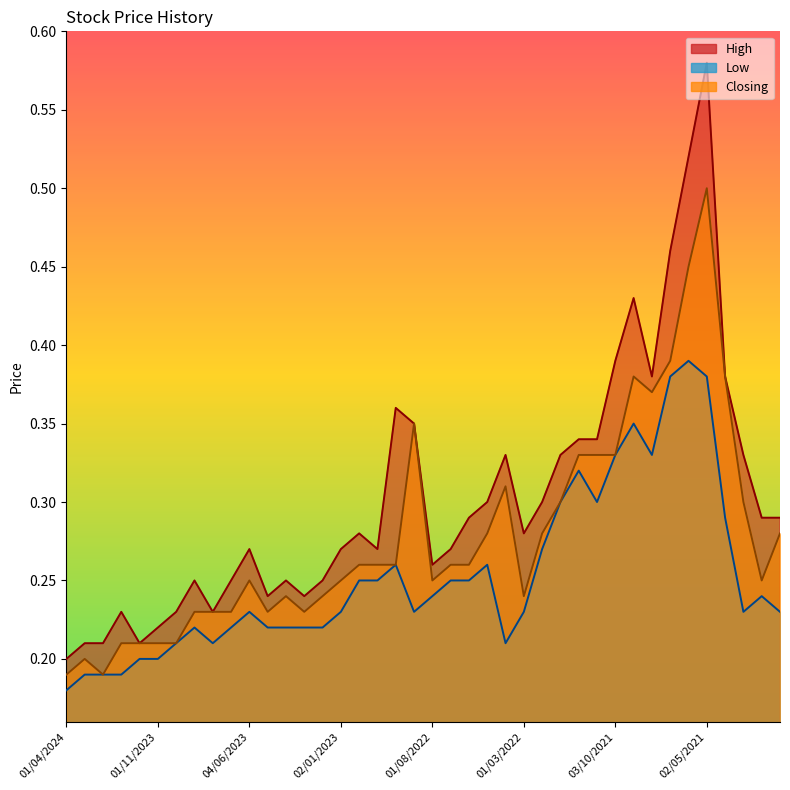

Reading right to left, extract all data points from this chart.

High: 03/01/2021=0.3	01/02/2021=0.3	01/03/2021=0.3	01/04/2021=0.4	02/05/2021=0.6	01/06/2021=0.5	01/07/2021=0.5	01/08/2021=0.4	01/09/2021=0.4	03/10/2021=0.4	01/11/2021=0.3	01/12/2021=0.3	02/01/2022=0.3	01/02/2022=0.3	01/03/2022=0.3	03/04/2022=0.3	08/05/2022=0.3	01/06/2022=0.3	03/07/2022=0.3	01/08/2022=0.3	01/09/2022=0.3	02/10/2022=0.4	01/11/2022=0.3	01/12/2022=0.3	02/01/2023=0.3	01/02/2023=0.2	01/03/2023=0.2	02/04/2023=0.2	01/05/2023=0.2	04/06/2023=0.3	02/07/2023=0.2	01/08/2023=0.2	03/09/2023=0.2	01/10/2023=0.2	01/11/2023=0.2	03/12/2023=0.2	02/01/2024=0.2	01/02/2024=0.2	03/03/2024=0.2	01/04/2024=0.2
Low: 03/01/2021=0.2	01/02/2021=0.2	01/03/2021=0.2	01/04/2021=0.3	02/05/2021=0.4	01/06/2021=0.4	01/07/2021=0.4	01/08/2021=0.3	01/09/2021=0.3	03/10/2021=0.3	01/11/2021=0.3	01/12/2021=0.3	02/01/2022=0.3	01/02/2022=0.3	01/03/2022=0.2	03/04/2022=0.2	08/05/2022=0.3	01/06/2022=0.2	03/07/2022=0.2	01/08/2022=0.2	01/09/2022=0.2	02/10/2022=0.3	01/11/2022=0.2	01/12/2022=0.2	02/01/2023=0.2	01/02/2023=0.2	01/03/2023=0.2	02/04/2023=0.2	01/05/2023=0.2	04/06/2023=0.2	02/07/2023=0.2	01/08/2023=0.2	03/09/2023=0.2	01/10/2023=0.2	01/11/2023=0.2	03/12/2023=0.2	02/01/2024=0.2	01/02/2024=0.2	03/03/2024=0.2	01/04/2024=0.2
Closing: 03/01/2021=0.3	01/02/2021=0.2	01/03/2021=0.3	01/04/2021=0.4	02/05/2021=0.5	01/06/2021=0.5	01/07/2021=0.4	01/08/2021=0.4	01/09/2021=0.4	03/10/2021=0.3	01/11/2021=0.3	01/12/2021=0.3	02/01/2022=0.3	01/02/2022=0.3	01/03/2022=0.2	03/04/2022=0.3	08/05/2022=0.3	01/06/2022=0.3	03/07/2022=0.3	01/08/2022=0.2	01/09/2022=0.3	02/10/2022=0.3	01/11/2022=0.3	01/12/2022=0.3	02/01/2023=0.2	01/02/2023=0.2	01/03/2023=0.2	02/04/2023=0.2	01/05/2023=0.2	04/06/2023=0.2	02/07/2023=0.2	01/08/2023=0.2	03/09/2023=0.2	01/10/2023=0.2	01/11/2023=0.2	03/12/2023=0.2	02/01/2024=0.2	01/02/2024=0.2	03/03/2024=0.2	01/04/2024=0.2